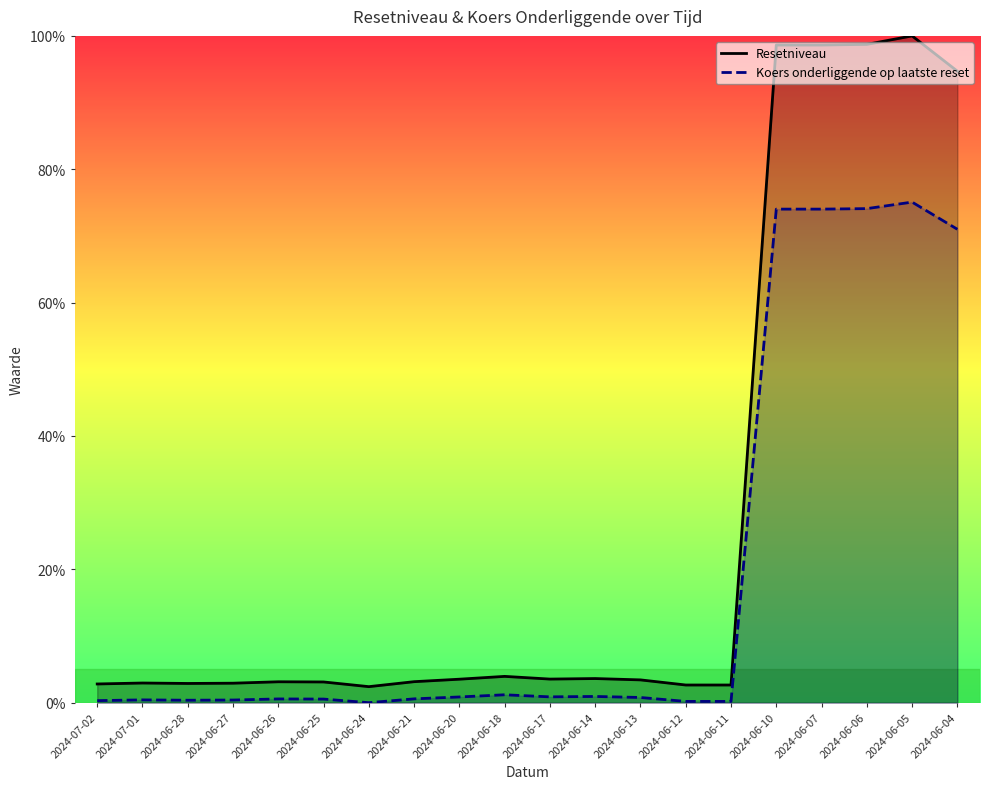

What are all the series names shown in the legend?

Resetniveau, Koers onderliggende op laatste reset